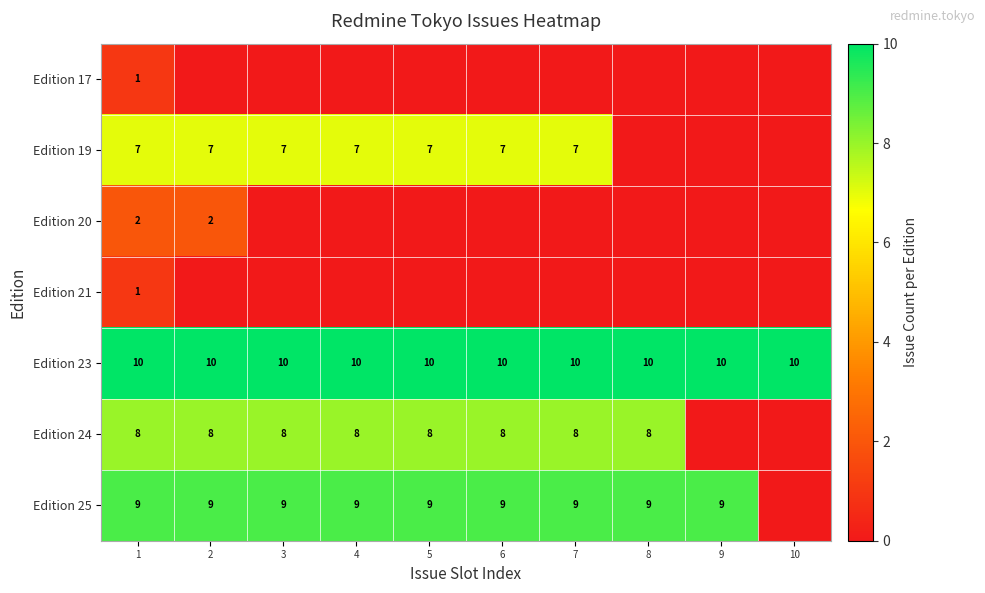

True or false: Edition 24 has a value of 8 at 3.

True